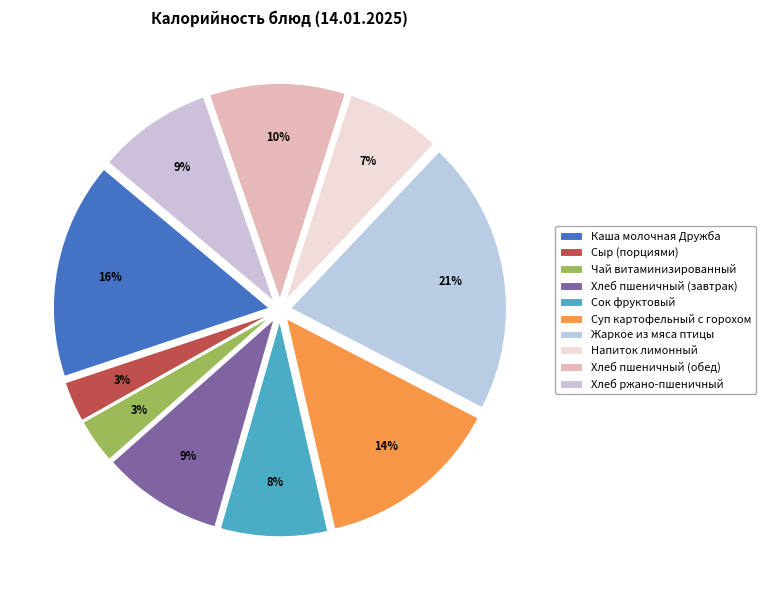

Do Чай витаминизированный and Хлеб пшеничный (обед) together represent more than half of the pie?

No